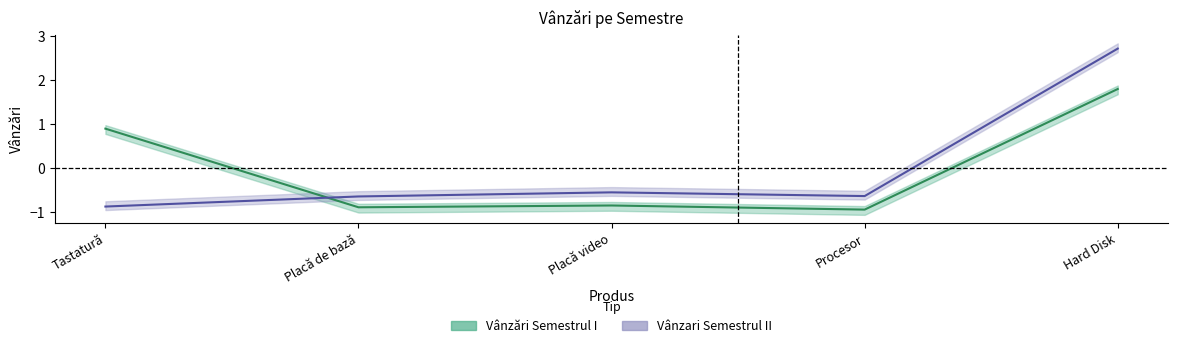

What is the value of the Vânzari Semestrul II point at the 5th from the left?

2.7